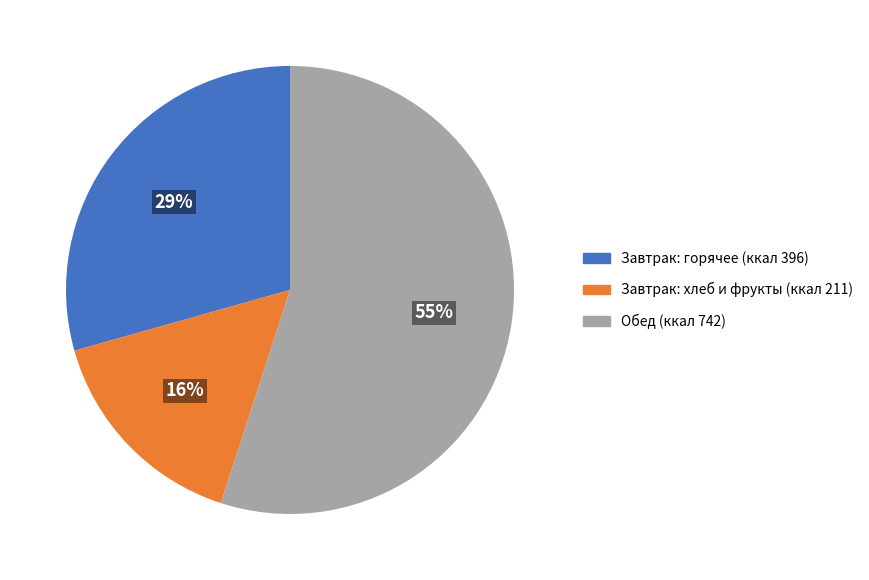

Is there any slice that represents more than half of the pie?

Yes